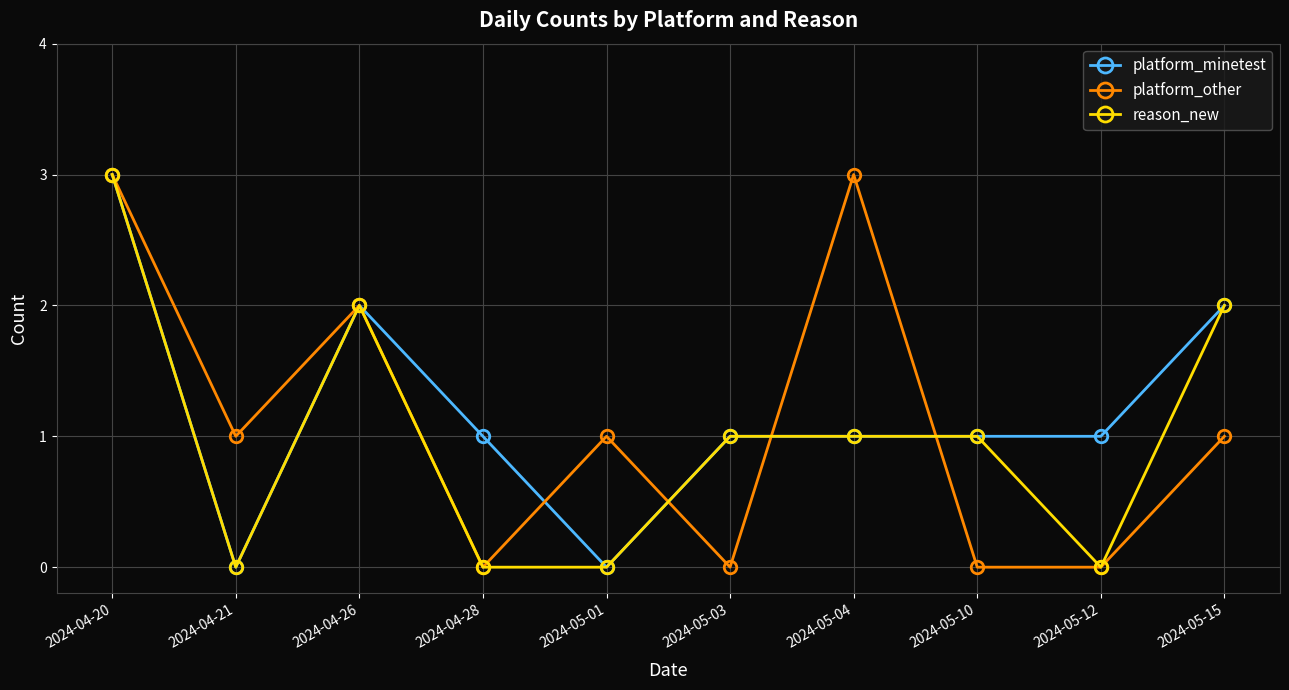

What position from the right is 2024-04-21?

9